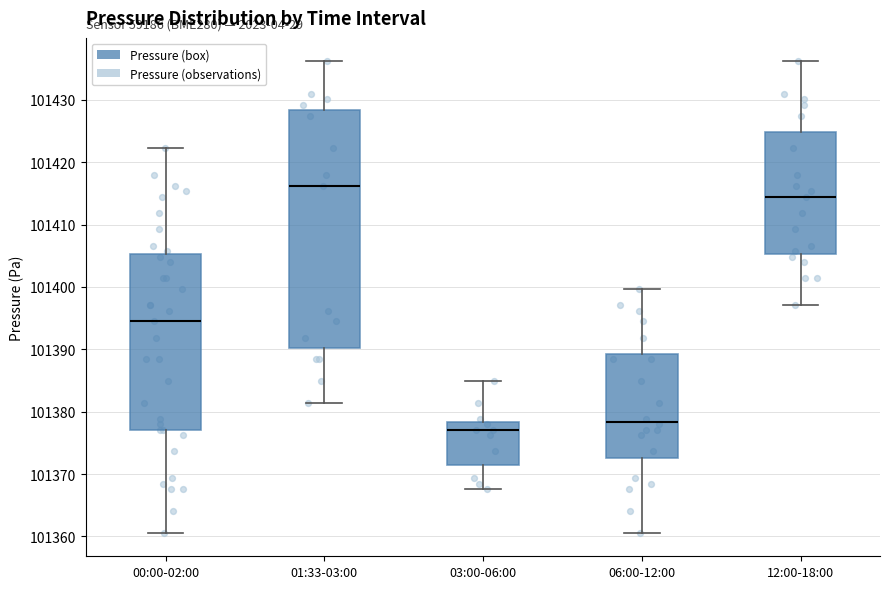

Which box has the lowest median line?

03:00-06:00